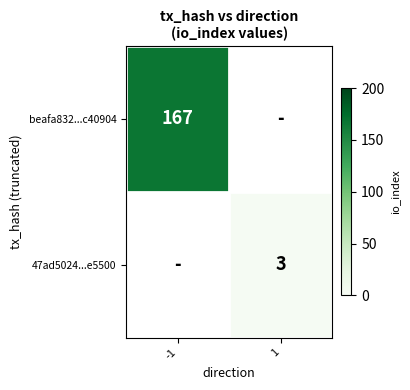

True or false: 47ad5024...e5500 has a value of 2 at 1.

False